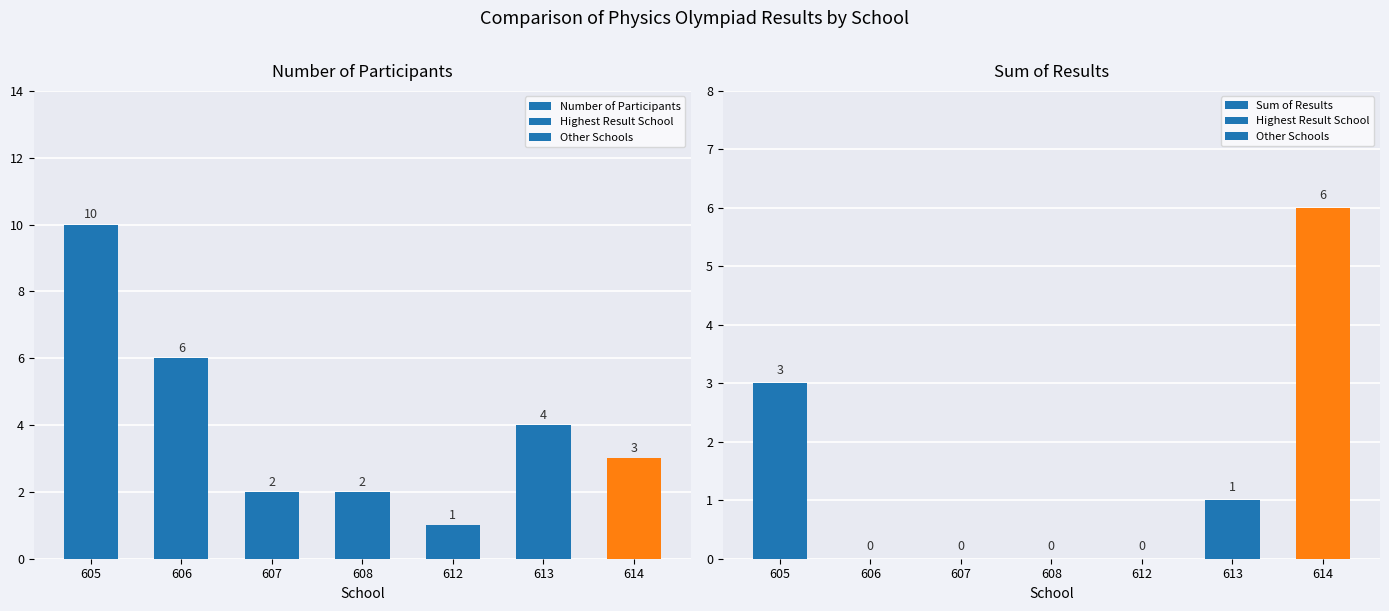

At which category is the sum across all series the highest?

605